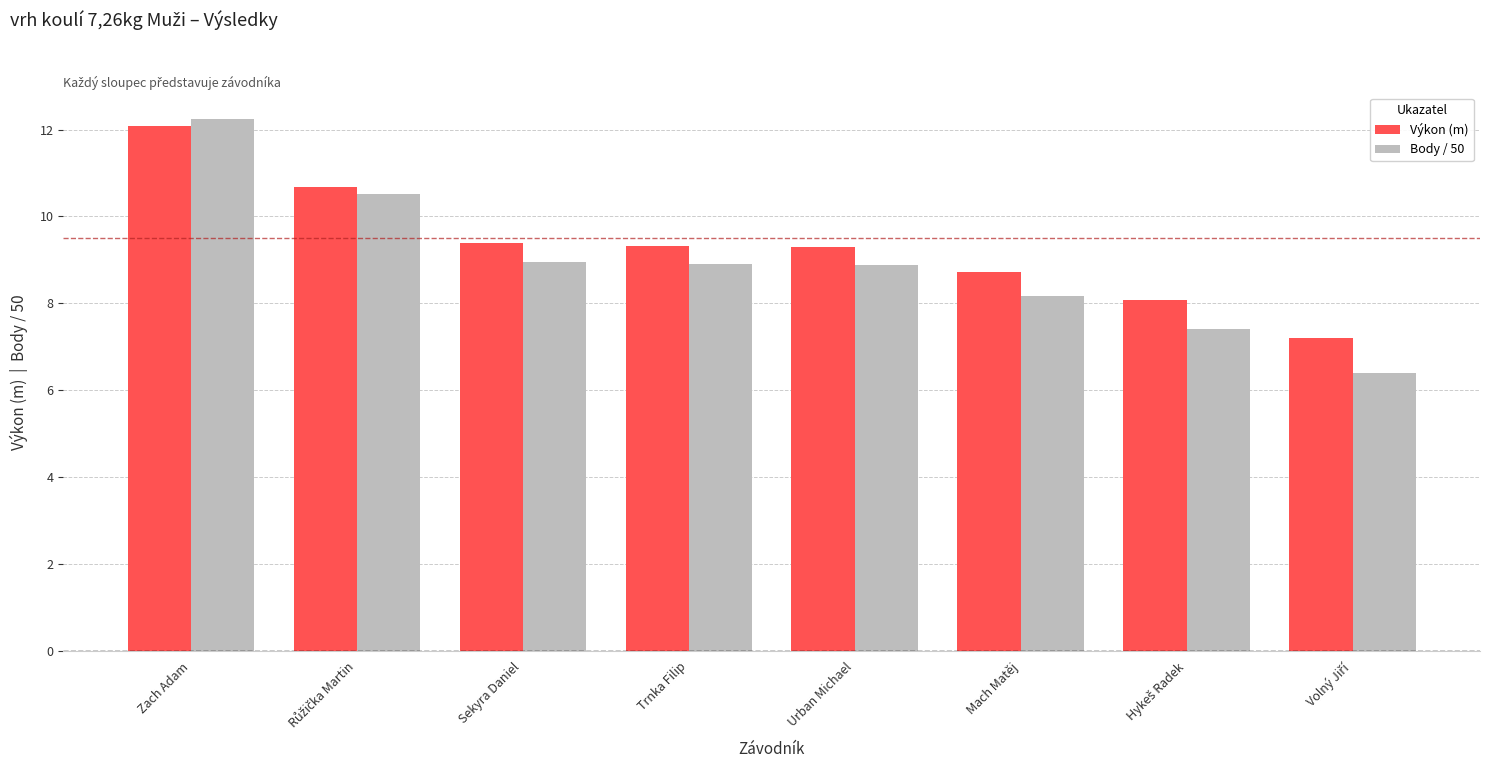

Reading left to right, list all the values displayed in this chart.

Výkon (m): 12.1	10.7	9.4	9.3	9.3	8.7	8.1	7.2
Body / 50: 12.2	10.5	9.0	8.9	8.9	8.2	7.4	6.4